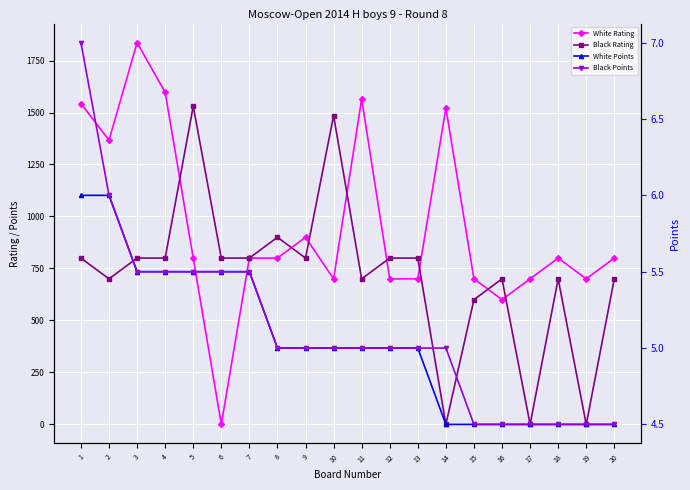

What is the difference between the maximum and minimum values in the Black Rating series?

1530.0